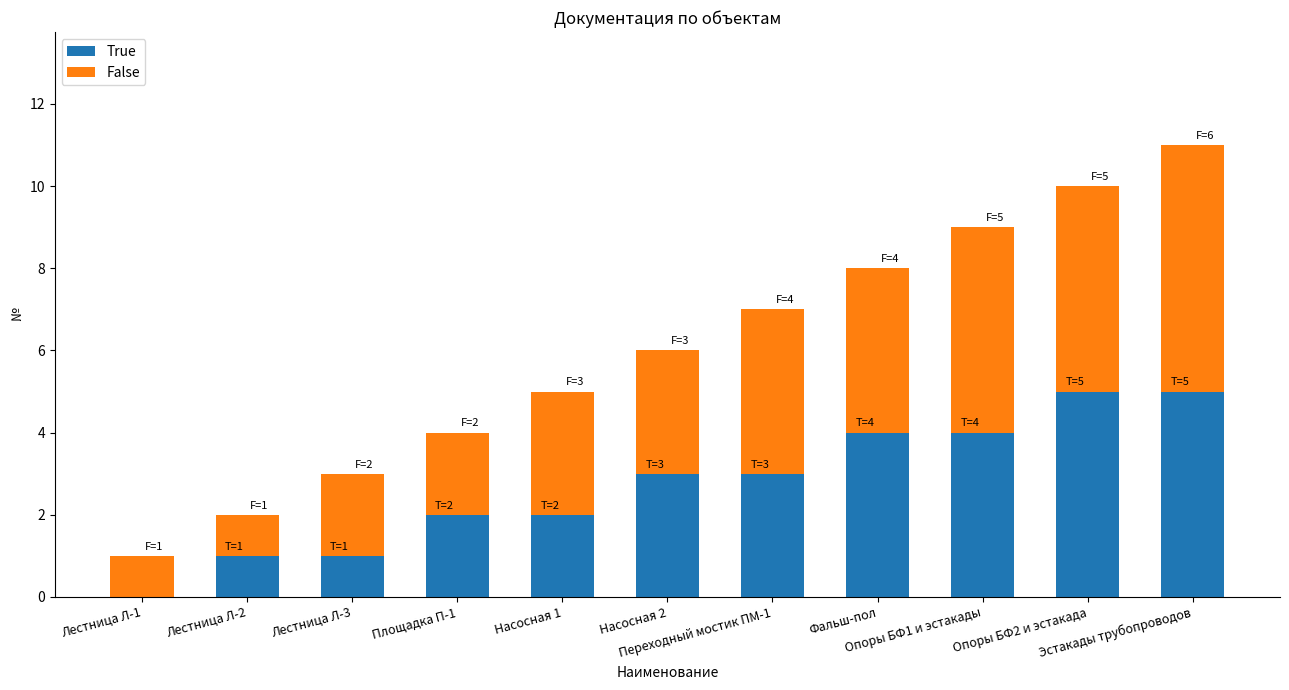

Are the bars grouped side by side (vs. stacked)?

No